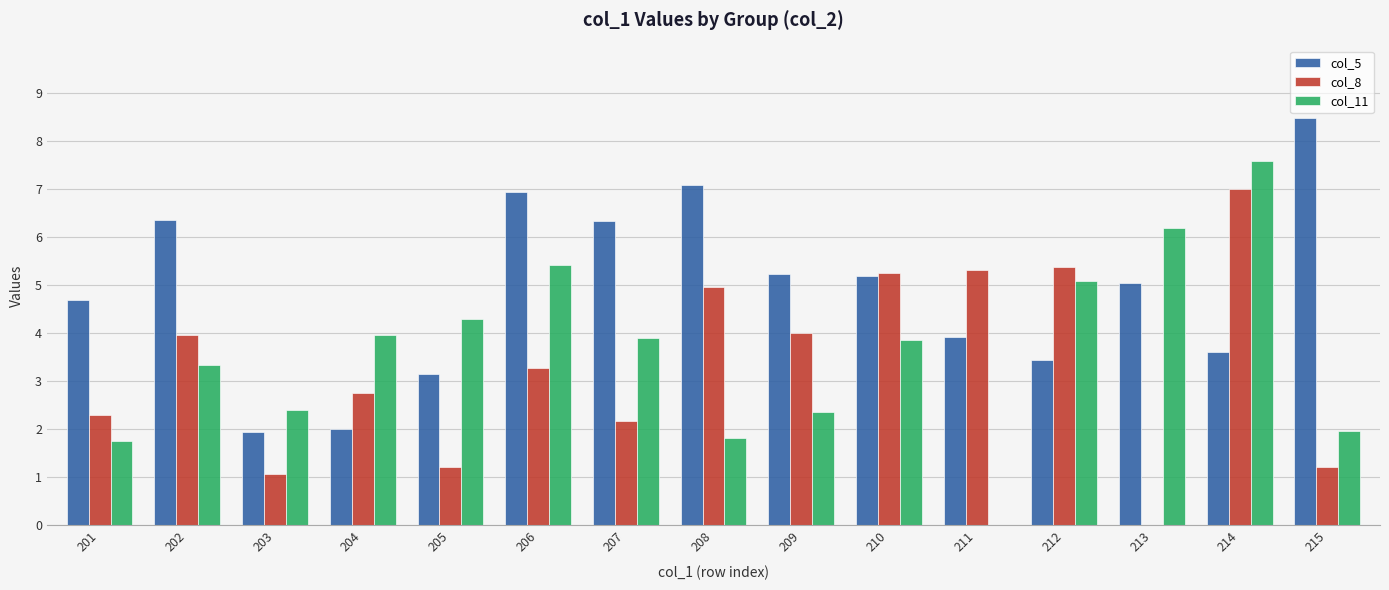

Rank the series at 210 from lowest to highest value.

col_11, col_5, col_8